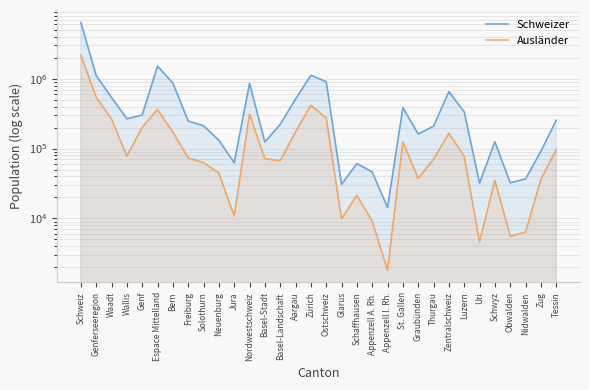

What is the smallest value displayed?

1816